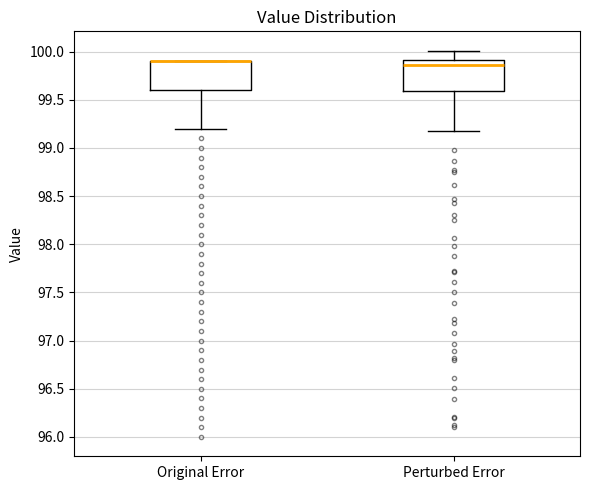

Reading left to right, read every box against the y-axis: the position of its median line, the range the box covers, and the ends of its whiskers. The values are not printed on the chart, so give them approximately, as read against the axis.

Original Error: median 99.90 (drawn on the box's upper edge), box 99.60 to 99.90, whiskers 99.20 to 99.90
Perturbed Error: median 99.85, box 99.60 to 99.90, whiskers 99.15 to 100.00